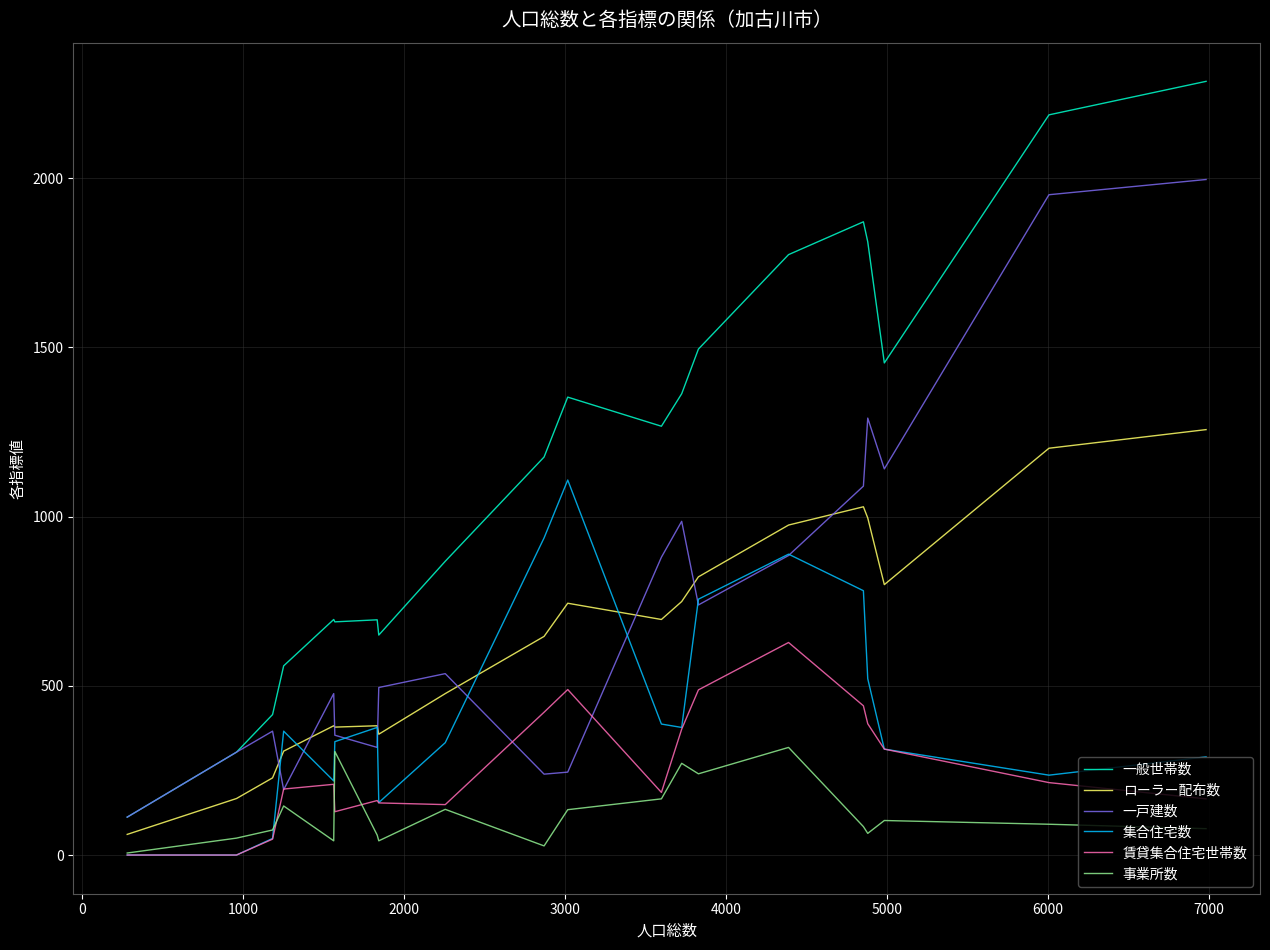

True or false: 一般世帯数 and ローラー配布数 cross at least once.

False